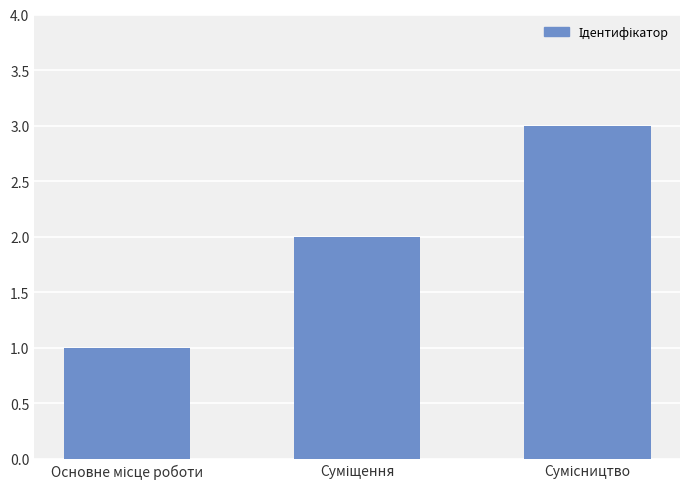

What is the sum of all values?

6